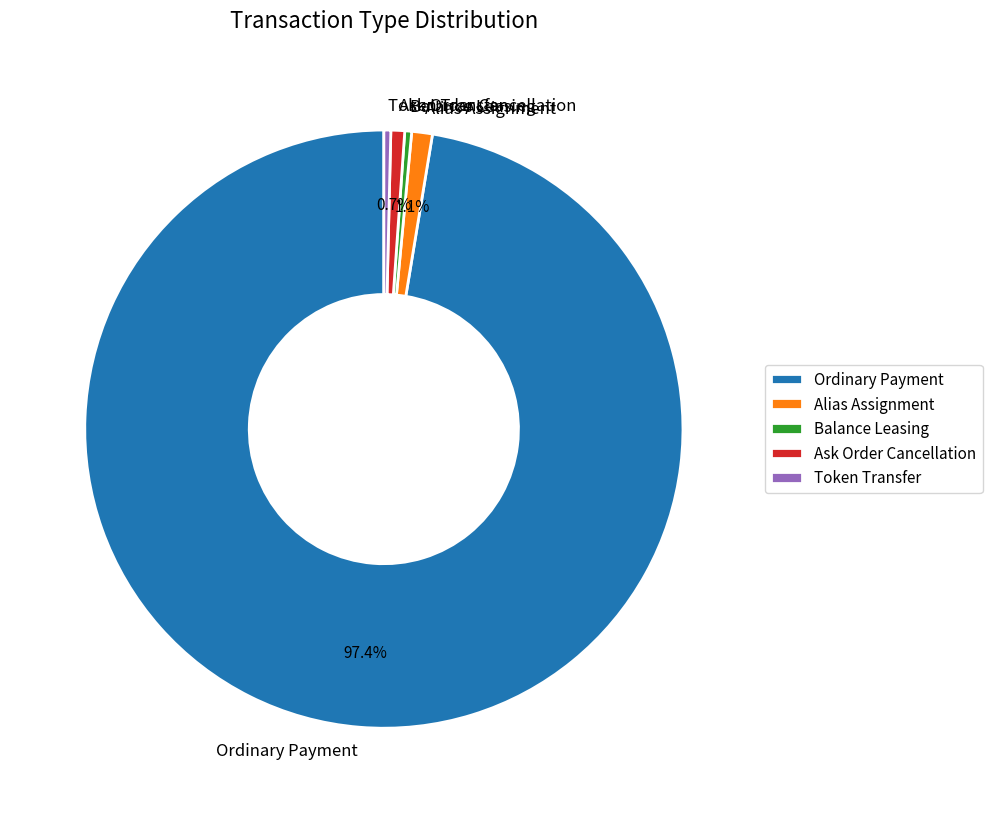

What percentage is the Alias Assignment slice, to the nearest percent?

1%